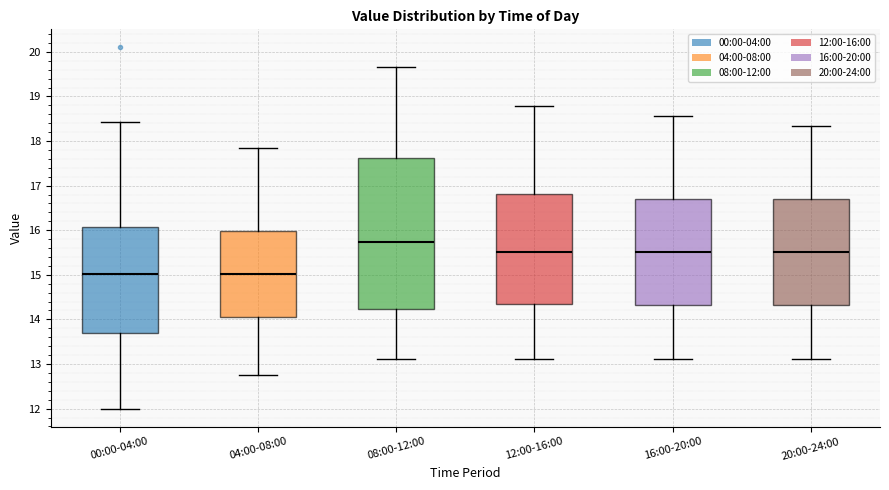

Reading left to right, read every box against the y-axis: the position of its median line, the range the box covers, and the ends of its whiskers. The values are not printed on the chart, so give them approximately, as read against the axis.

00:00-04:00: median 15.0, box 13.7 to 16.1, whiskers 12.0 to 18.4
04:00-08:00: median 15.0, box 14.1 to 16.0, whiskers 12.8 to 17.9
08:00-12:00: median 15.7, box 14.2 to 17.6, whiskers 13.1 to 19.7
12:00-16:00: median 15.5, box 14.3 to 16.8, whiskers 13.1 to 18.8
16:00-20:00: median 15.5, box 14.3 to 16.7, whiskers 13.1 to 18.6
20:00-24:00: median 15.5, box 14.3 to 16.7, whiskers 13.1 to 18.3